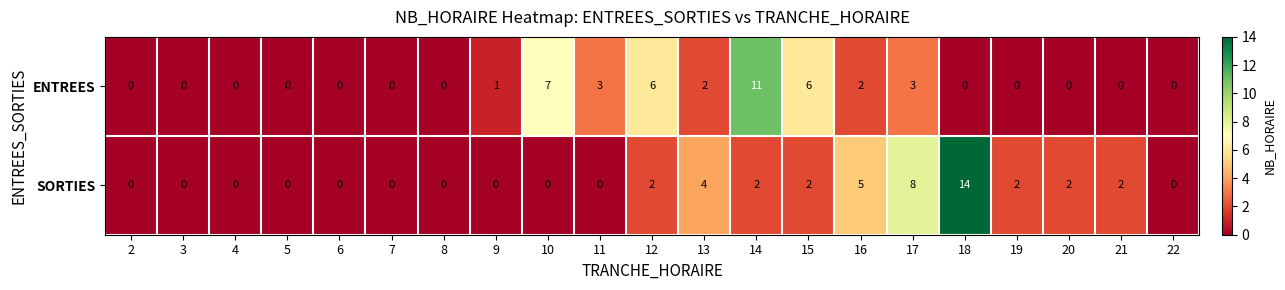

List the series in order of their peak value, lowest first.

ENTREES, SORTIES